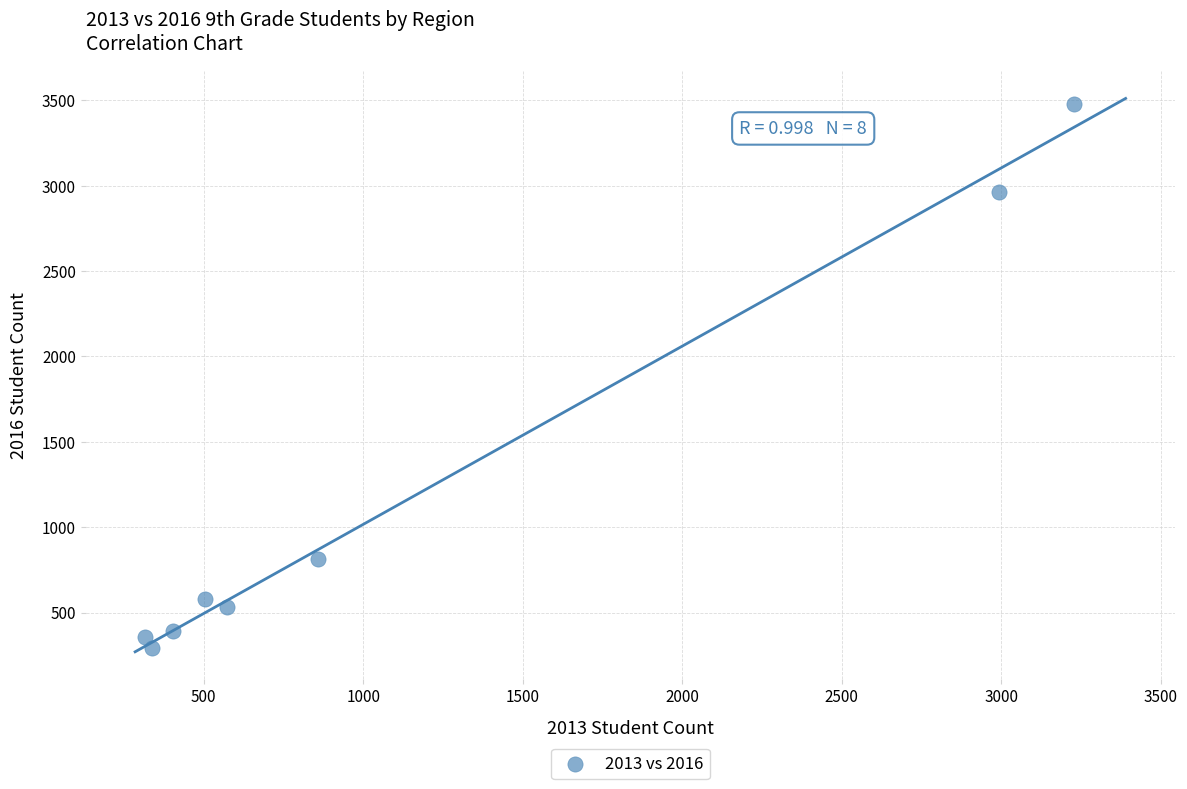

What is the average X value?

1152